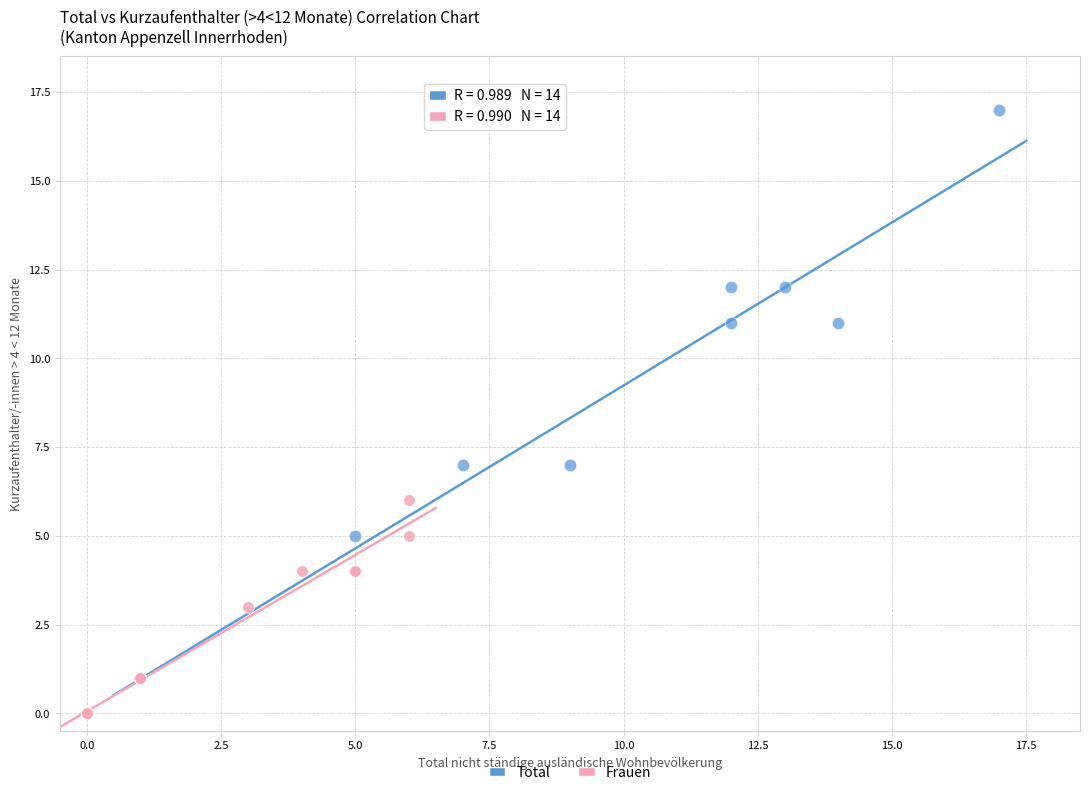

Which series contains the lowest Y value?

Frauen